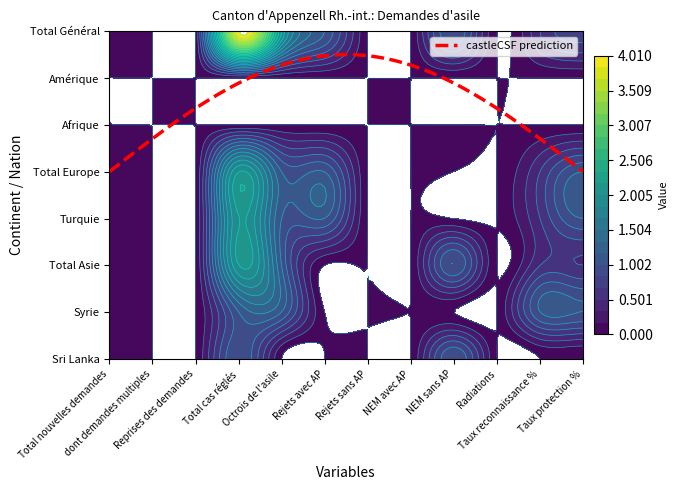

Reading left to right, what are all the values shown in this chart?

Sri Lanka: 0=0.0	1=0.0	2=0.0	3=1.0	4=0.0	5=0.0	6=0.0	7=0.0	8=1.0	9=0.0	10=0.0	11=0.0	12=0.0	13=0.0	14=0.0
Syrie: 0=0.0	1=0.0	2=0.0	3=1.0	4=1.0	5=0.0	6=0.0	7=0.0	8=0.0	9=0.0	10=1.0	11=1.0	12=0.0	13=0.0	14=0.0
Total Asie: 0=0.0	1=0.0	2=0.0	3=2.0	4=1.0	5=0.0	6=0.0	7=0.0	8=1.0	9=0.0	10=0.5	11=0.5	12=0.0	13=0.0	14=0.0
Turquie: 0=0.0	1=0.0	2=0.0	3=2.0	4=1.0	5=1.0	6=0.0	7=0.0	8=0.0	9=0.0	10=0.5	11=1.0	12=0.0	13=0.0	14=0.0
Total Europe: 0=0.0	1=0.0	2=0.0	3=2.0	4=1.0	5=1.0	6=0.0	7=0.0	8=0.0	9=0.0	10=0.5	11=1.0	12=0.0	13=0.0	14=0.0
Afrique: 0=0.0	1=0.0	2=0.0	3=0.0	4=0.0	5=0.0	6=0.0	7=0.0	8=0.0	9=0.0	10=0.0	11=0.0	12=0.0	13=0.0	14=0.0
Amérique: 0=0.0	1=0.0	2=0.0	3=0.0	4=0.0	5=0.0	6=0.0	7=0.0	8=0.0	9=0.0	10=0.0	11=0.0	12=0.0	13=0.0	14=0.0
Total Général: 0=0.0	1=0.0	2=0.0	3=4.0	4=2.0	5=1.0	6=0.0	7=0.0	8=1.0	9=0.0	10=0.5	11=0.8	12=0.0	13=0.0	14=0.0